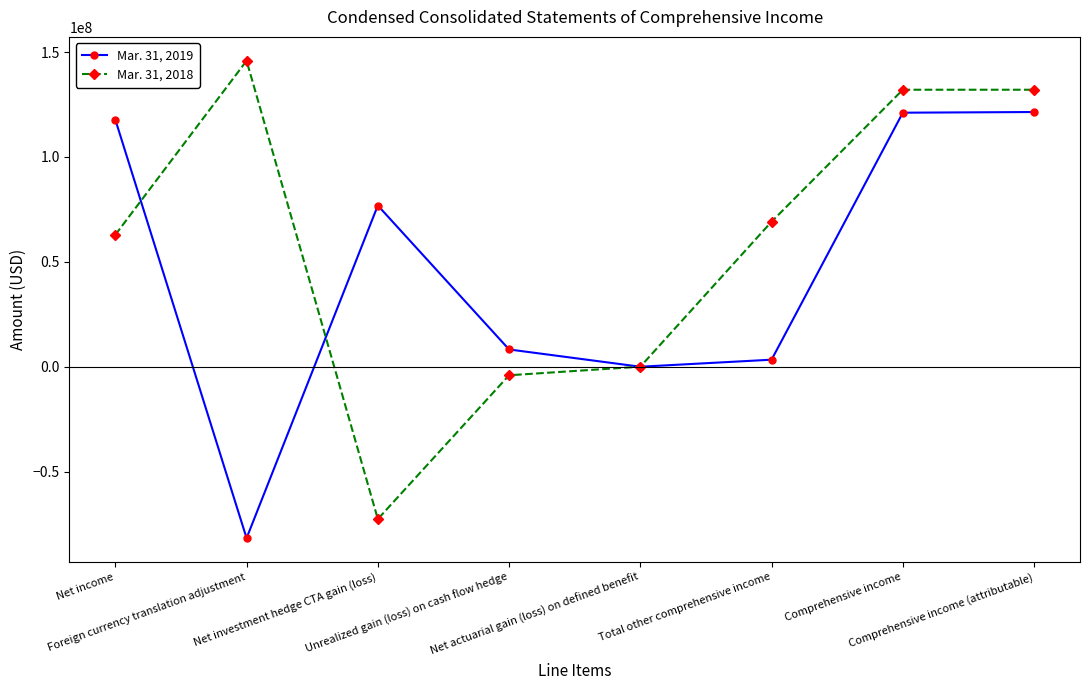

What is the minimum value for Mar. 31, 2019?

-81719000